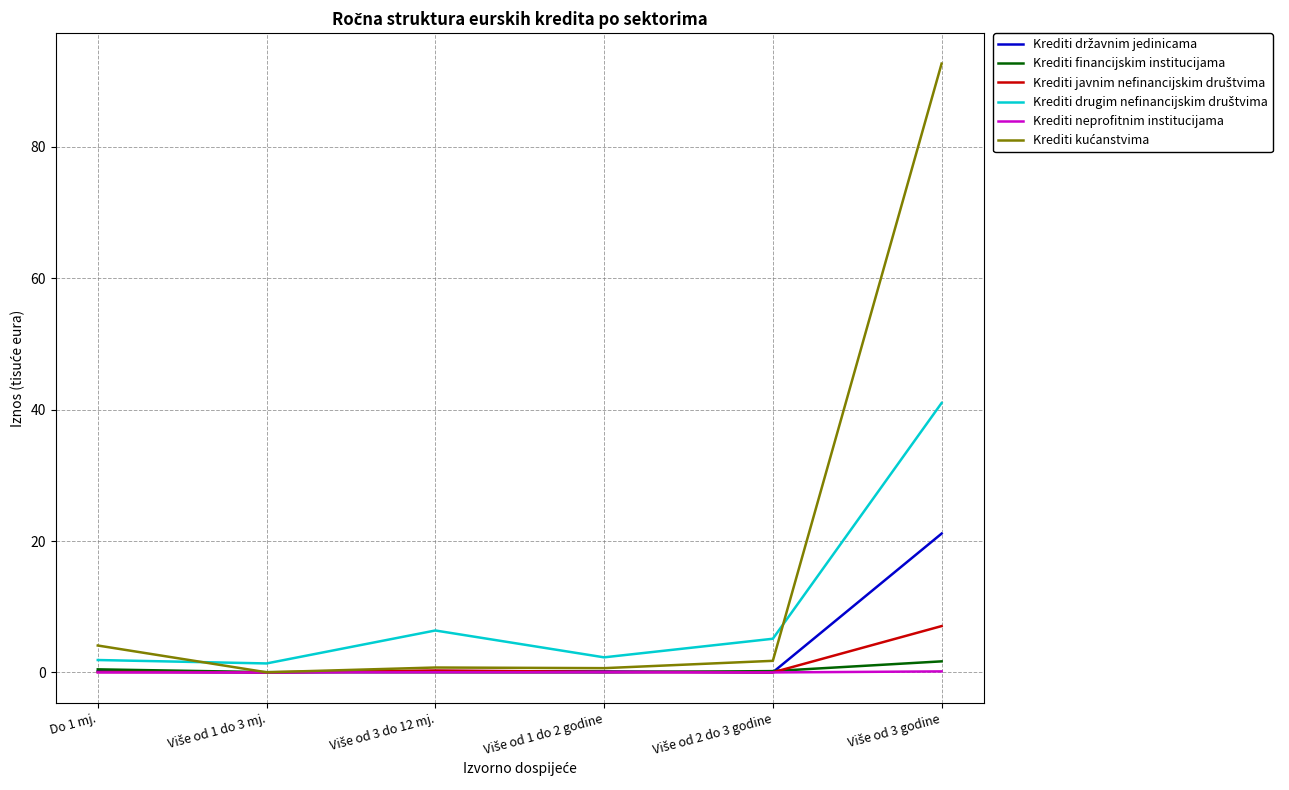

What is the greatest value displayed?

92.7